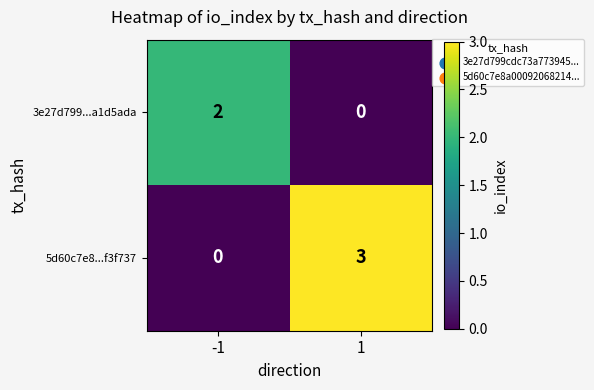

Which series has the widest spread of values?

5d60c7e8...f3f737